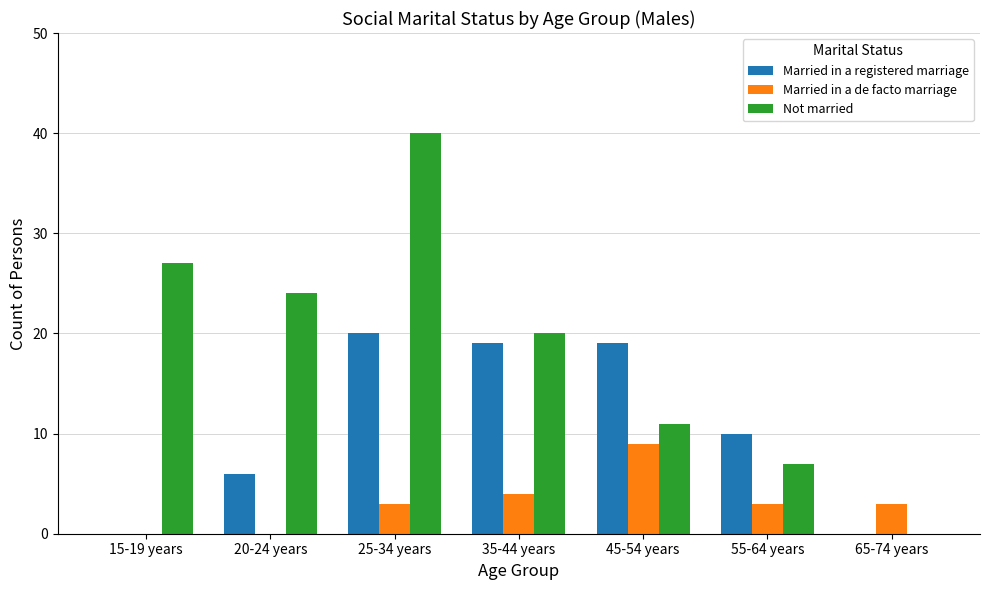

What is the sum of the Not married values at 65-74 years and 45-54 years?

11